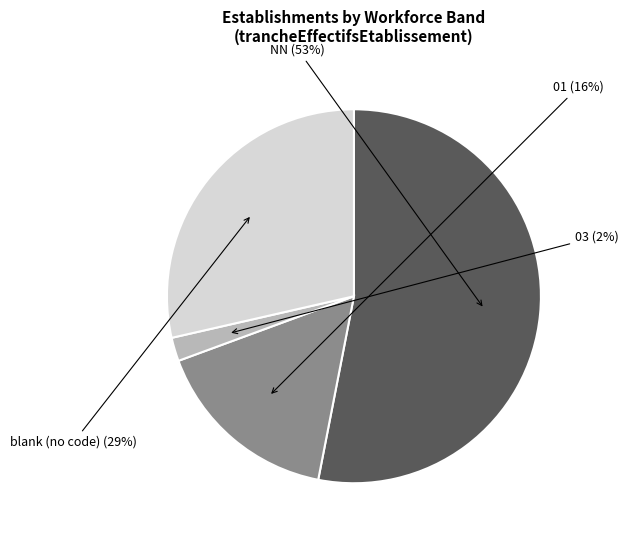

Is there any slice that represents more than half of the pie?

Yes